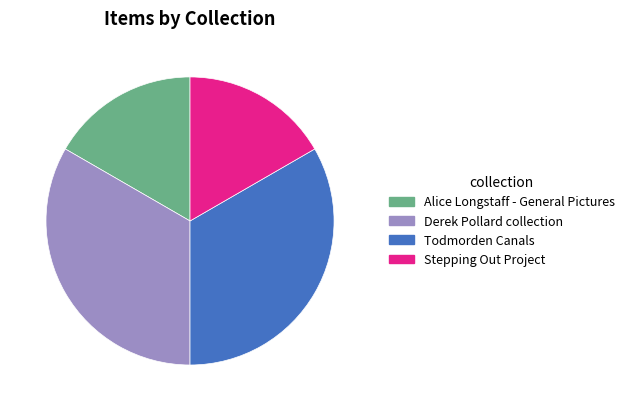

Which has a higher value, Todmorden Canals or Stepping Out Project?

Todmorden Canals